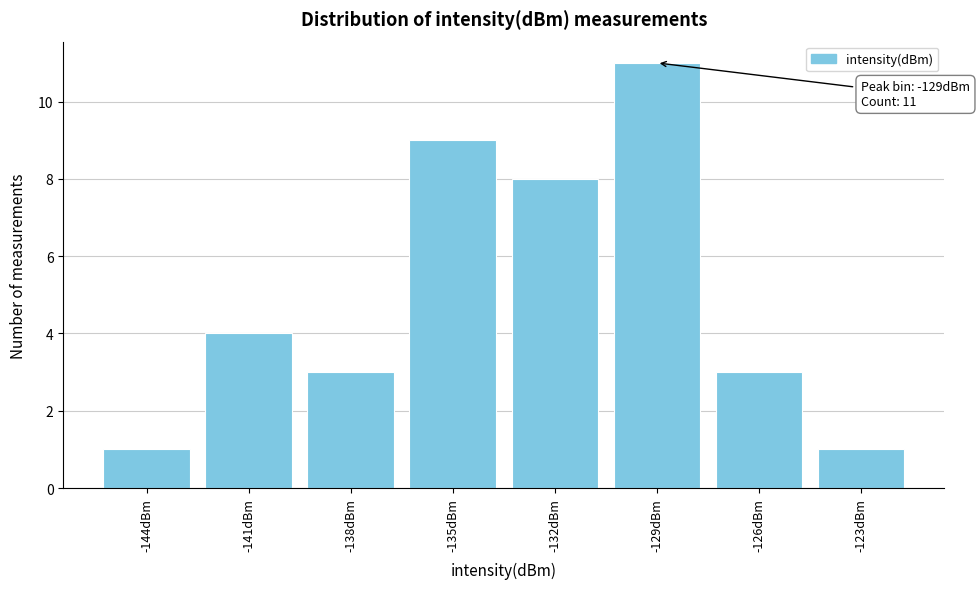

Reading left to right, transcribe all the data shown in this chart.

-144dBm=1	-141dBm=4	-138dBm=3	-135dBm=9	-132dBm=8	-129dBm=11	-126dBm=3	-123dBm=1